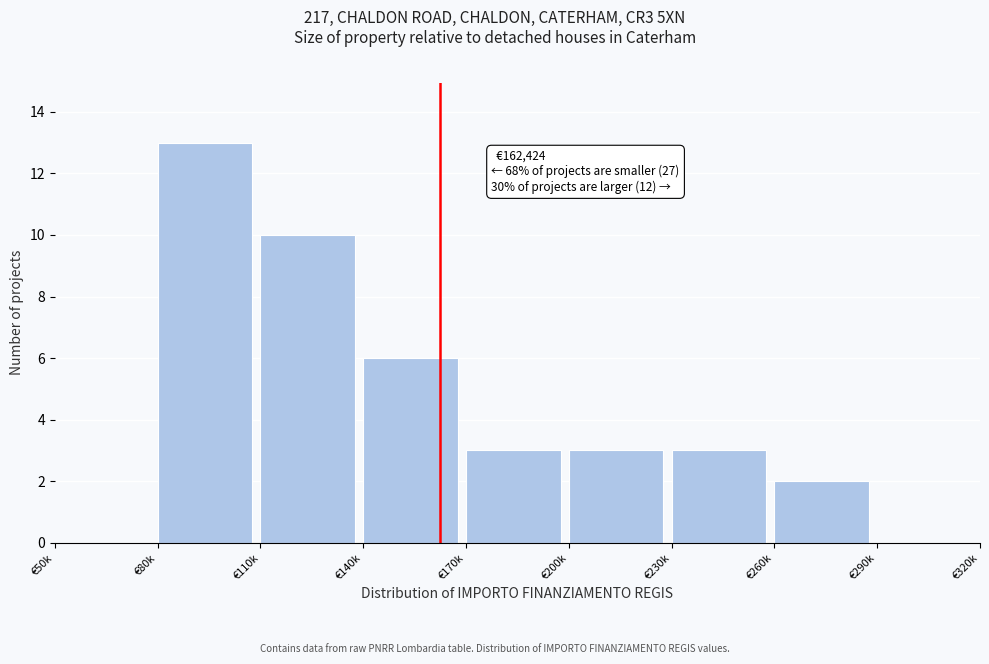

Reading left to right, extract all data points from this chart.

€50k=0	€80k=13	€110k=10	€140k=6	€170k=3	€200k=3	€230k=3	€260k=2	€290k=0